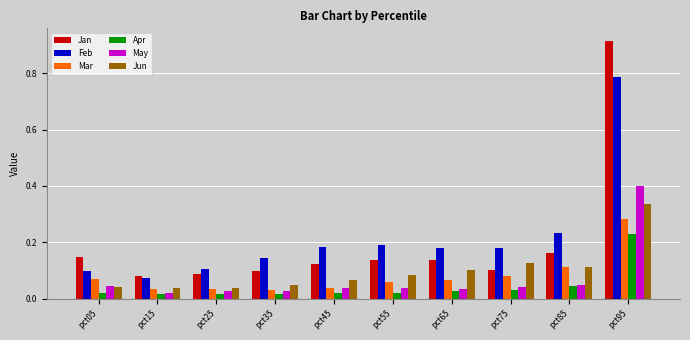

How many bars are there in total?

60